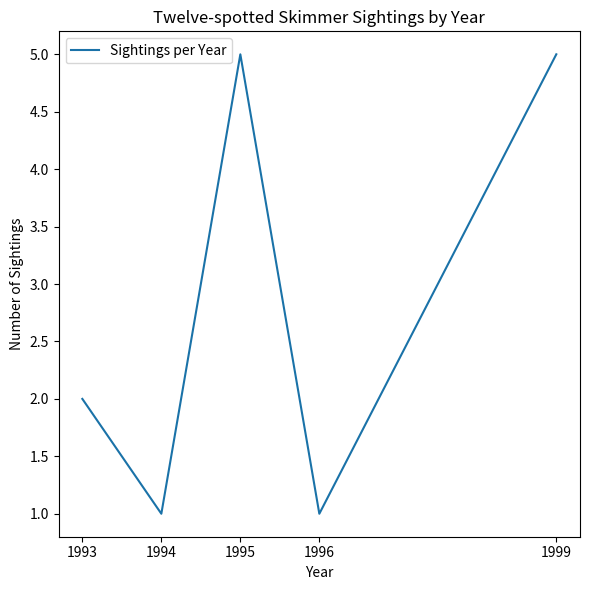

What is the average value?

3